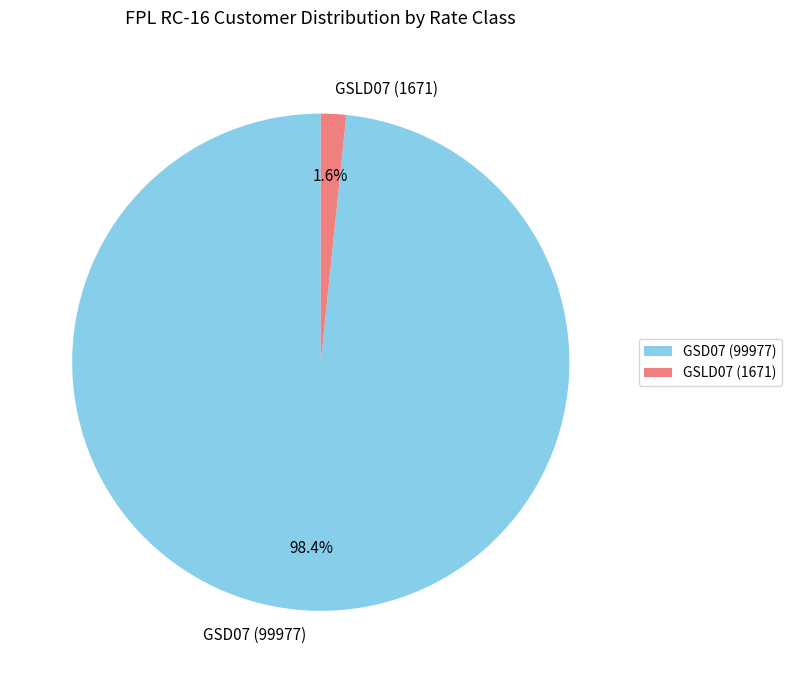

Count the number of slices in the pie.

2